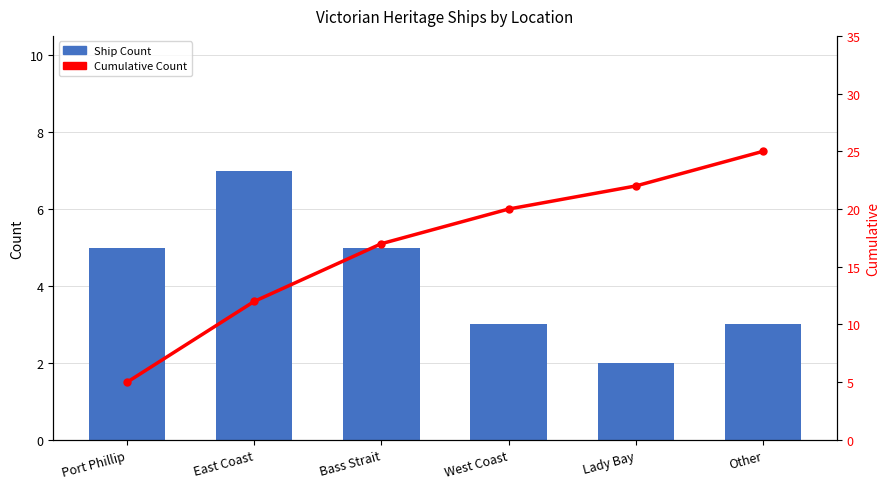

What are all the series names shown in the legend?

Ship Count, Cumulative Count